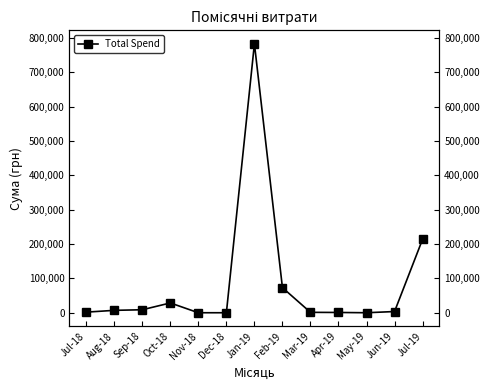

Where is the first local maximum?

Oct-18